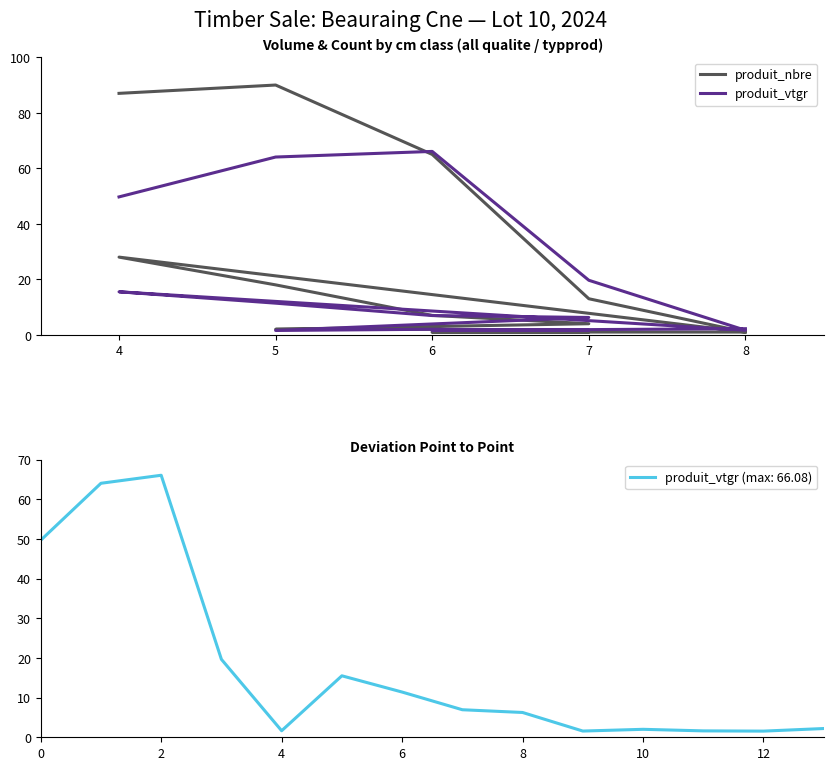

Does the chart display data point markers on the line(s)?

No